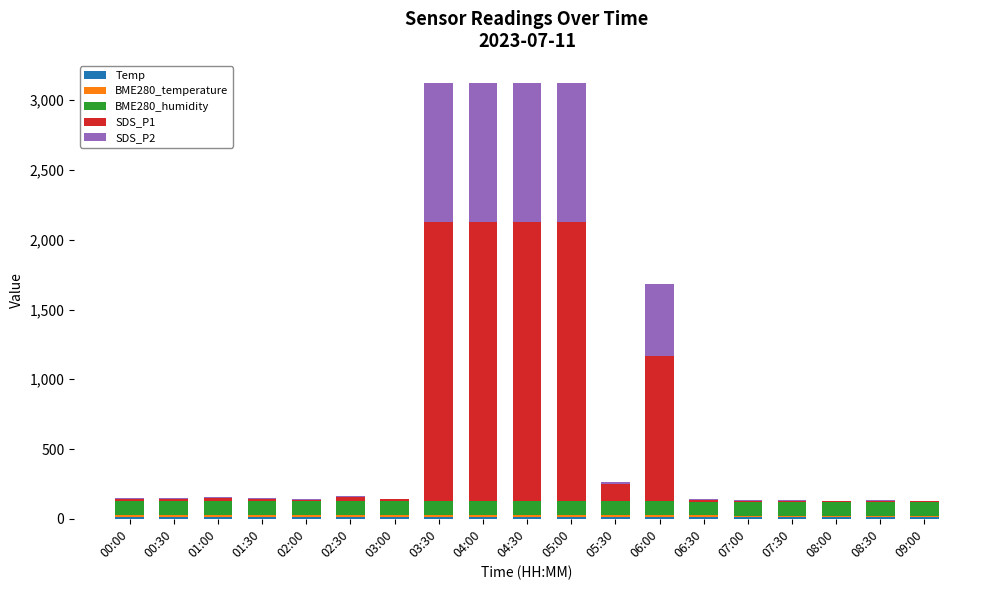

How many categories are shown in the chart?

19